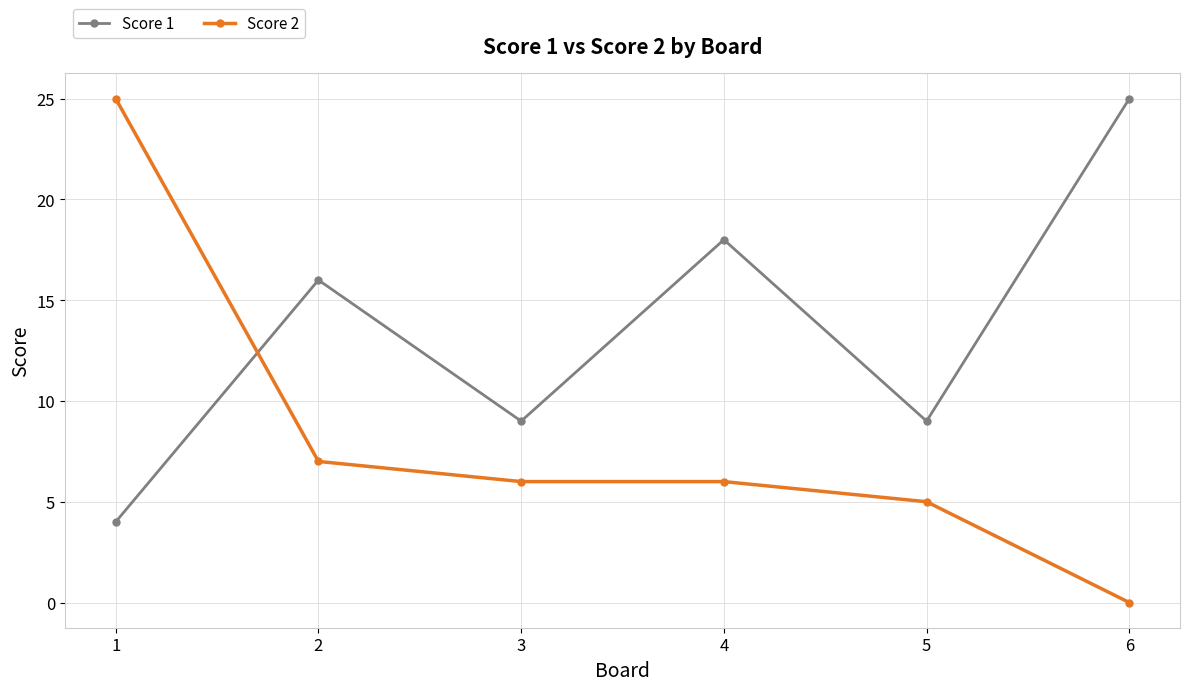

At 5, list the series in order from smallest to largest.

Score 2, Score 1